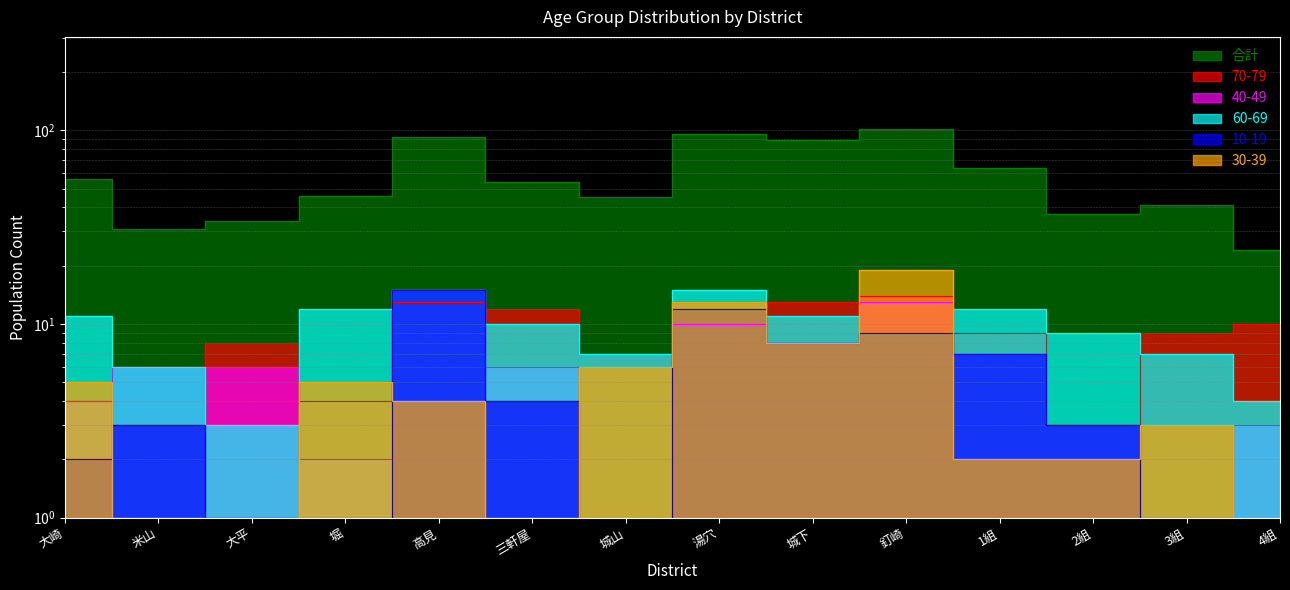

True or false: 10-19 and 60-69 intersect in this chart.

False